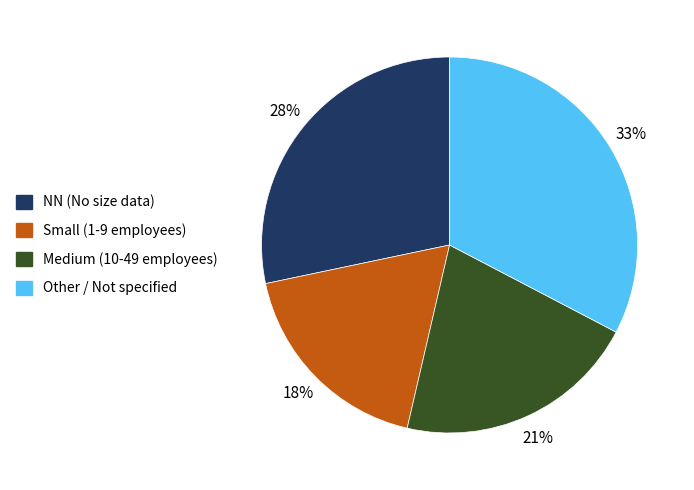

Is the sum of Small (1-9 employees) and Medium (10-49 employees) greater than half?

No